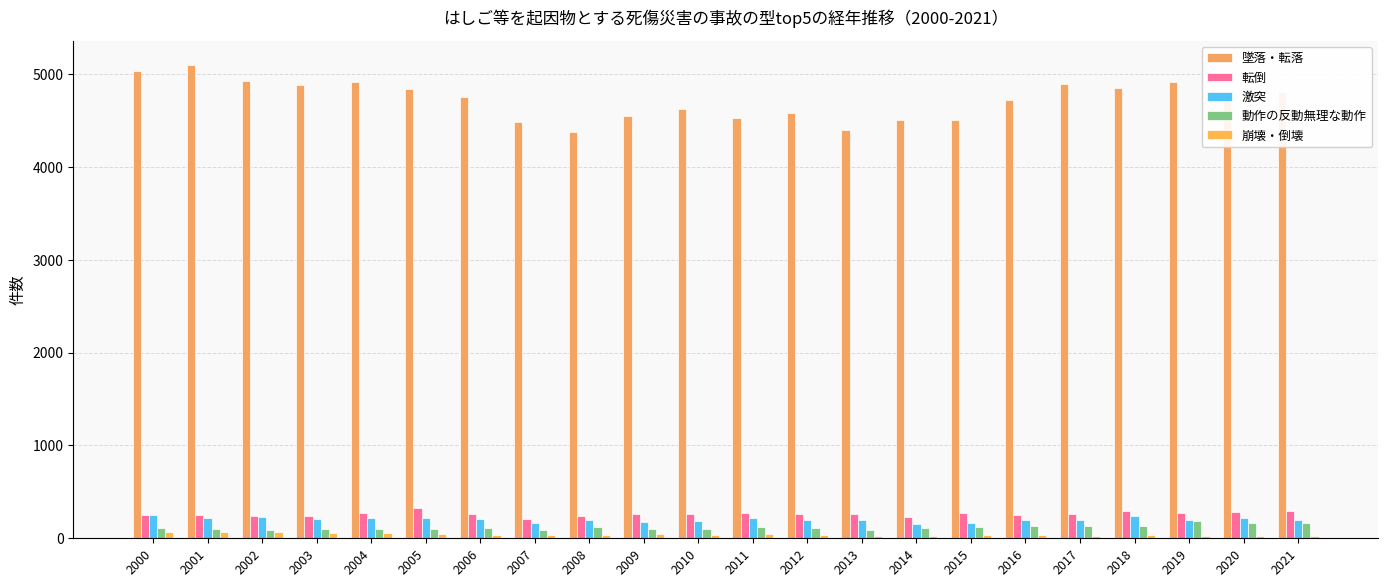

What is the value of the 転倒 bar at the 12th from the left?

271